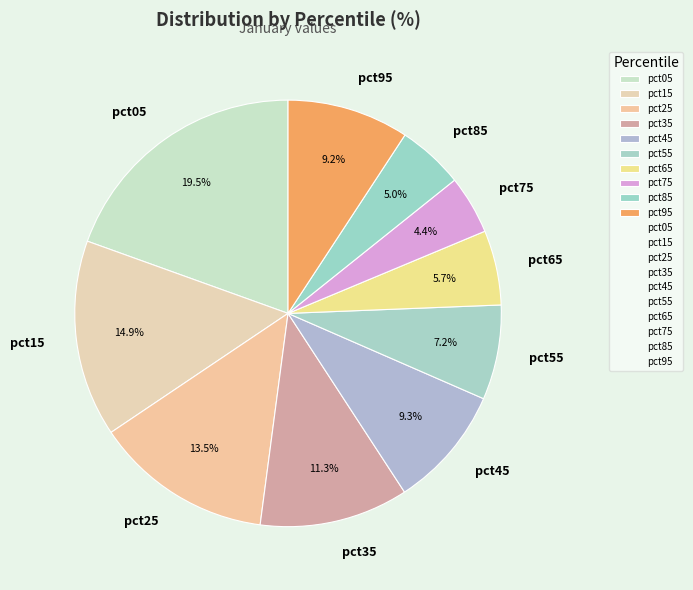

What is the ratio of the value at pct95 to the value at pct25?

0.7